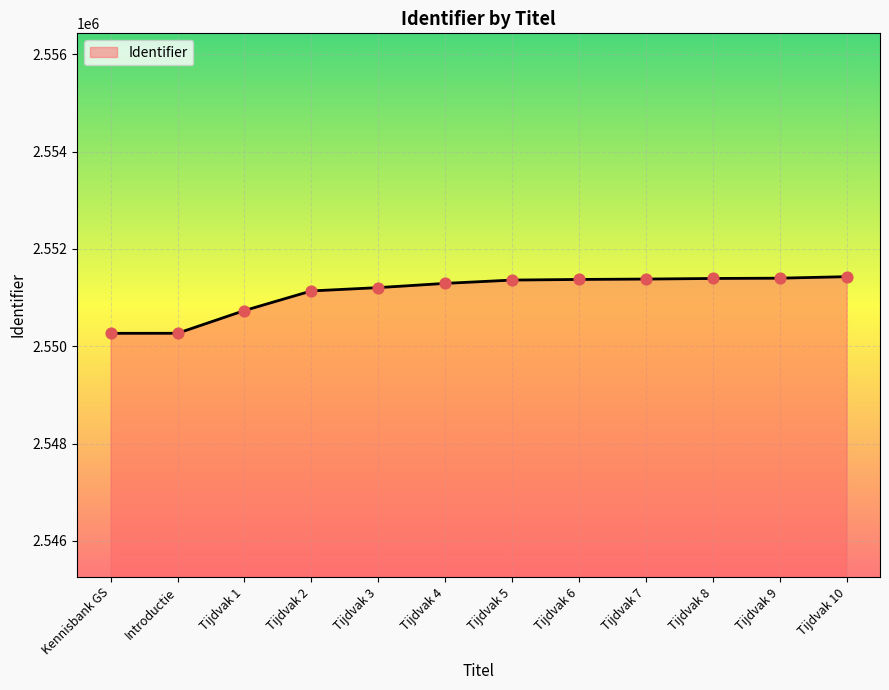

Approximately how many times larger is the value at Tijdvak 8 compared to Tijdvak 2?

1.0